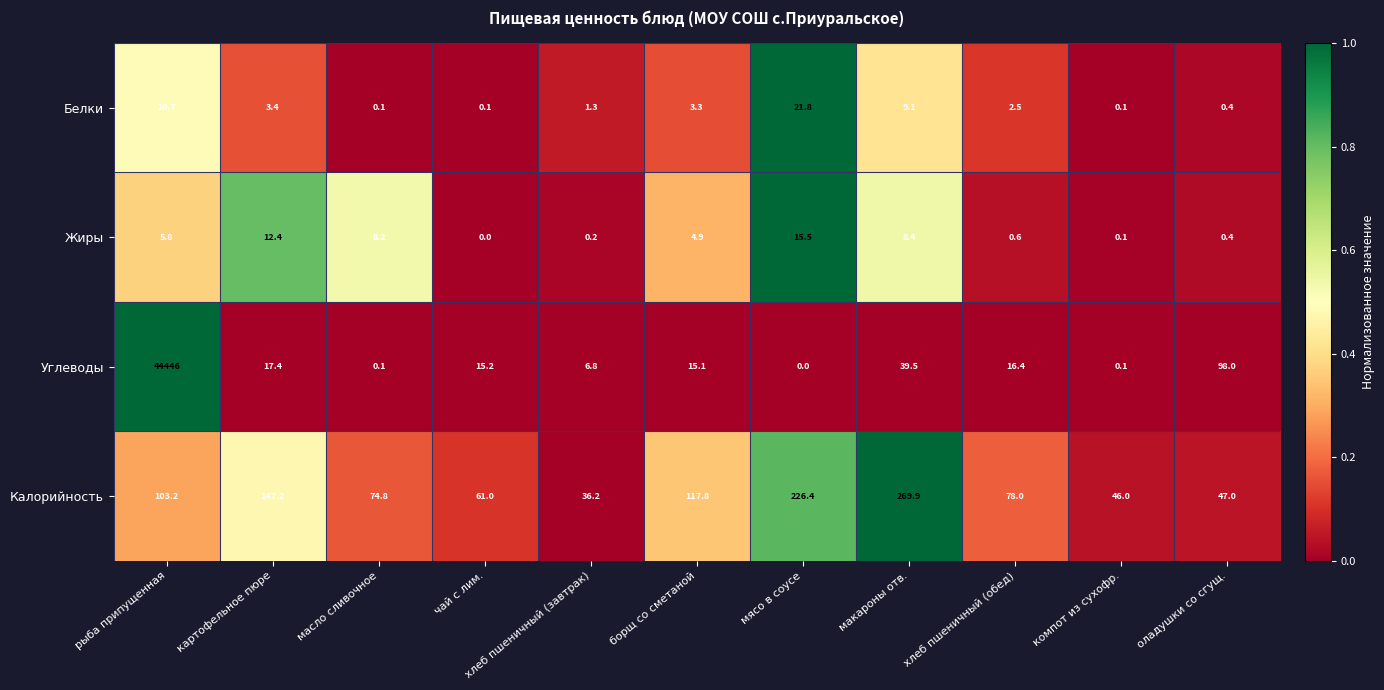

Rank the series at мясо в соусе from highest to lowest value.

Калорийность, Белки, Жиры, Углеводы